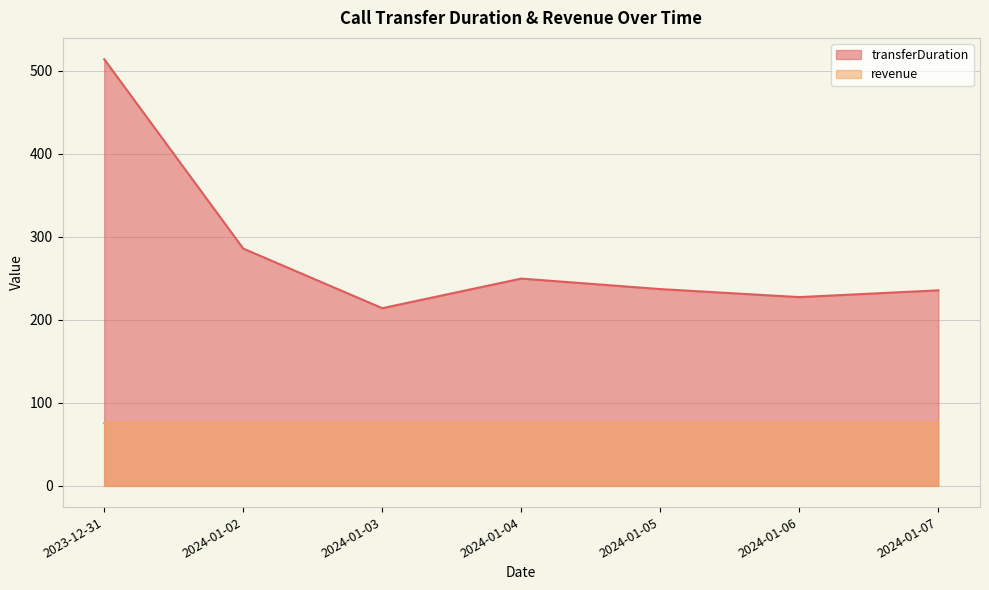

What is the smallest value displayed?

75.5